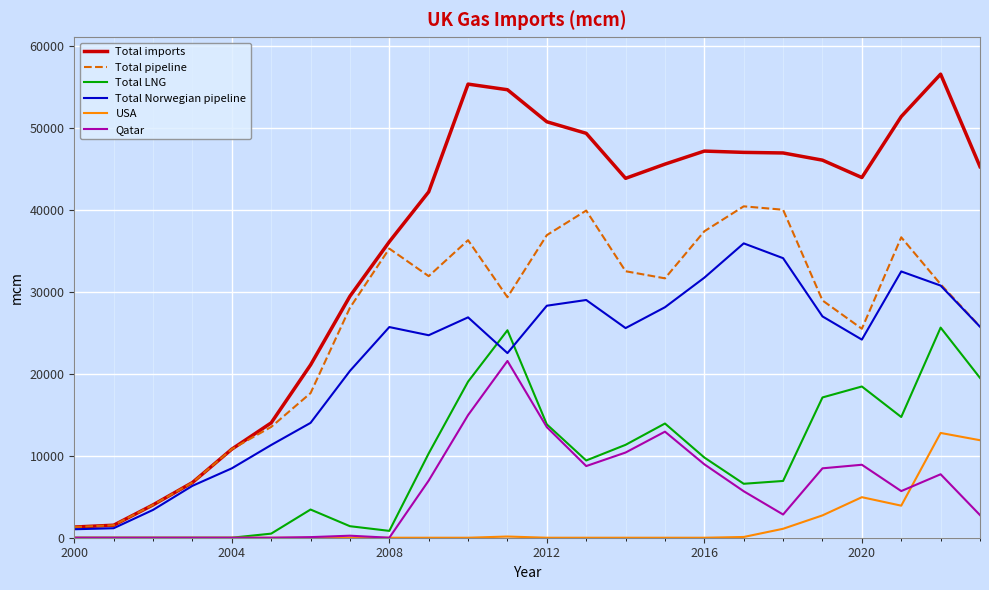

Does the chart display data point markers on the line(s)?

No